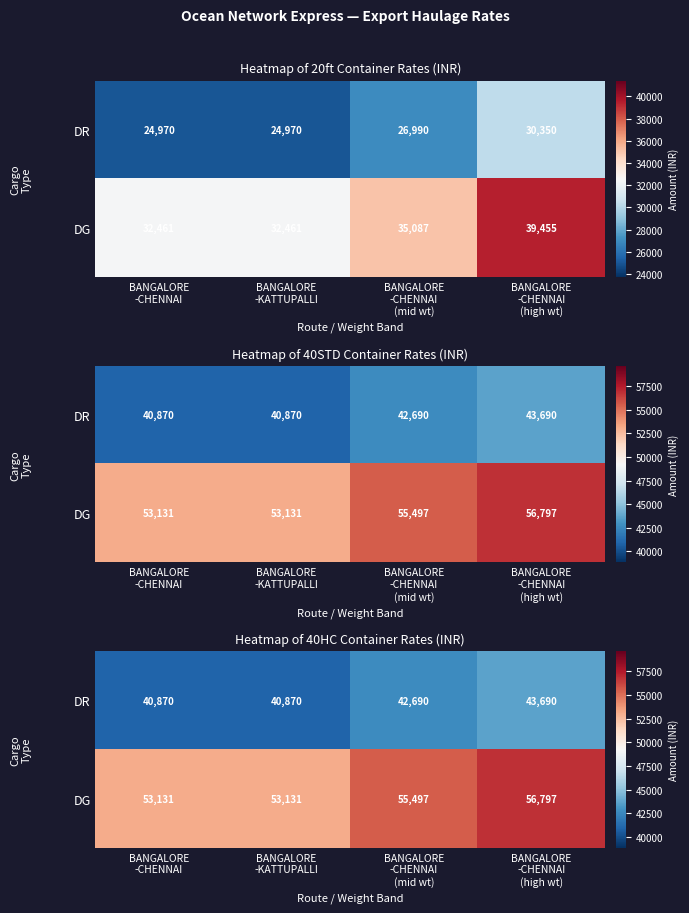

What is the difference between the highest and lowest values at BANGALORE
-CHENNAI
(high wt)?

13107